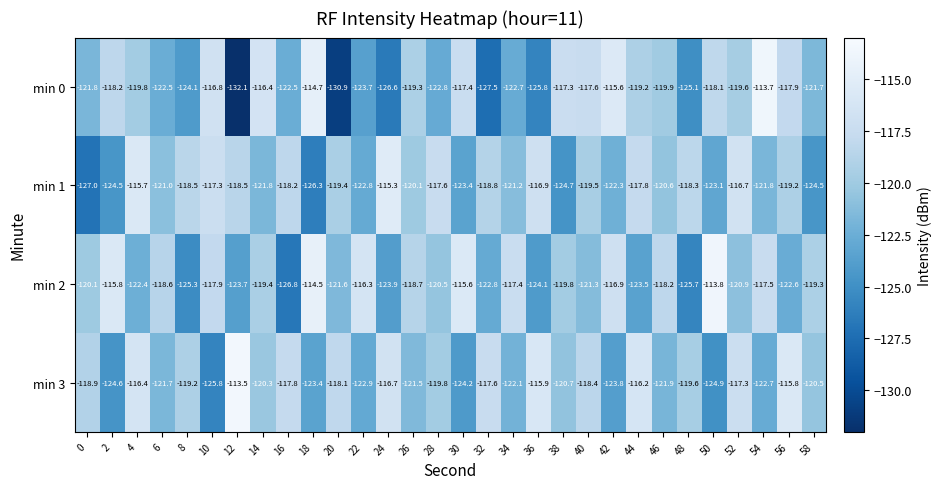

True or false: min 1 has a value of -183.4 at 42.

False